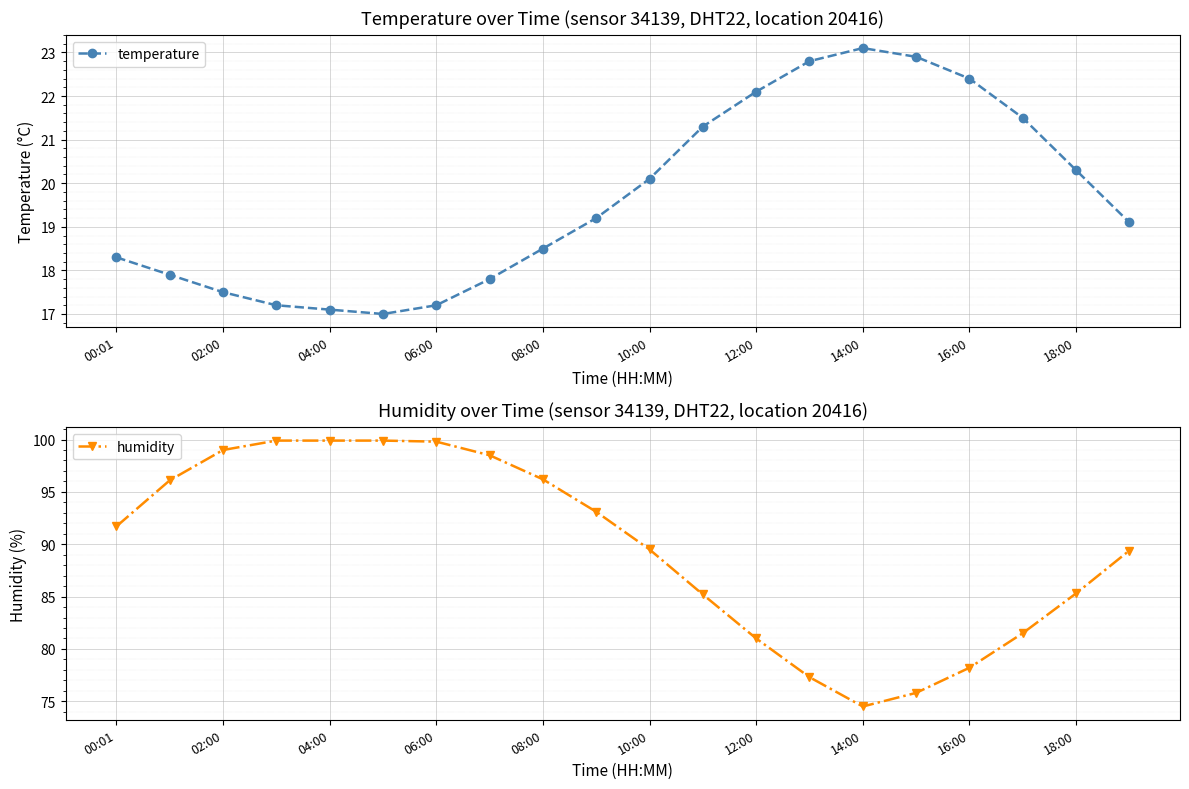

The humidity series shows 18.7 at 13. True or false?

False